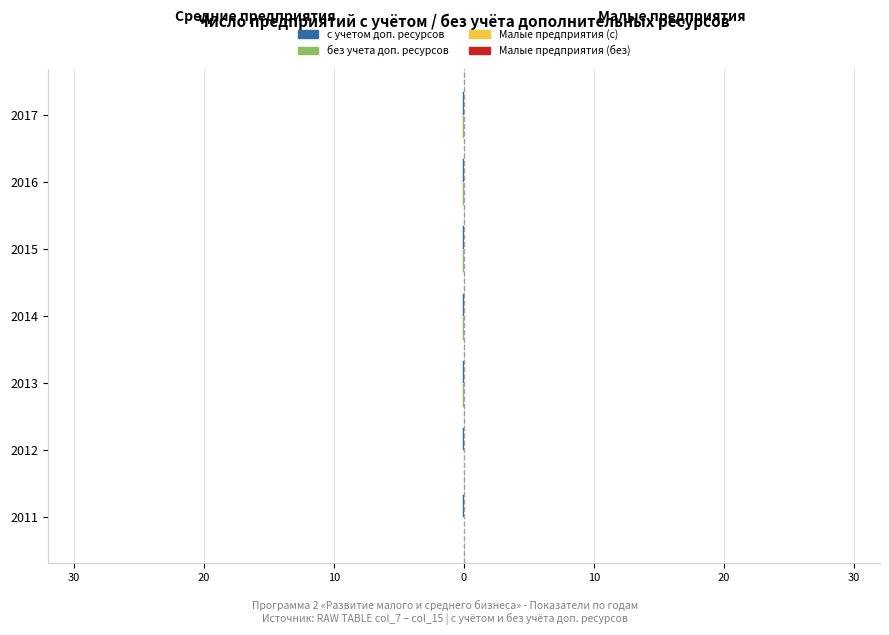

Rank the series by their maximum value, from highest to lowest.

Малые предприятия (с), Малые предприятия (без), без учета доп. ресурсов, с учетом доп. ресурсов